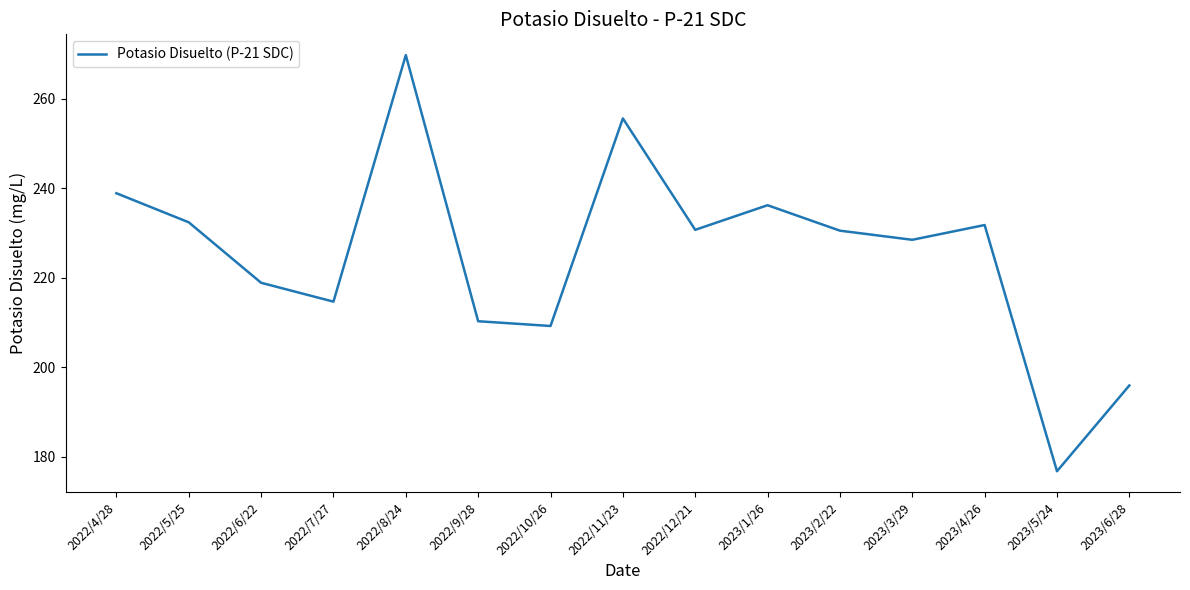

Which label corresponds to the smallest value in the chart?

2023/5/24